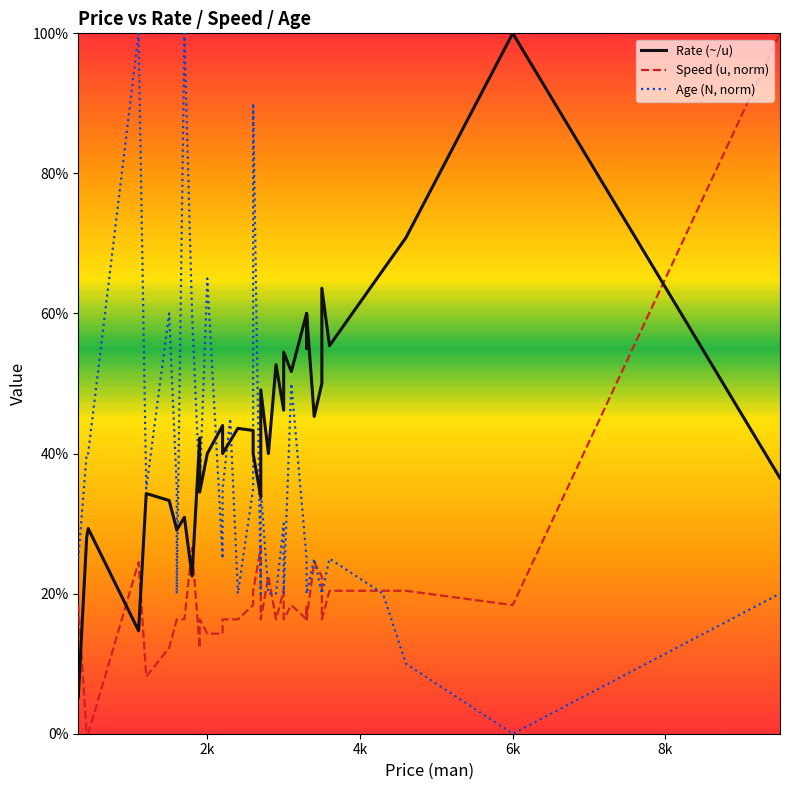

Reading left to right, list all the values displayed in this chart.

Rate (~/u): 5.2	28.0	29.3	14.7	34.3	33.3	29.1	29.1	30.9	22.5	42.2	34.5	40.0	44.0	40.0	41.8	43.6	43.3	43.3	40.0	33.8	45.0	49.1	40.0	52.7	46.2	54.5	51.7	60.0	55.0	60.0	60.0	45.3	50.0	63.6	55.4	66.2	70.8	100.0	36.5
Speed (u, norm): 18.4	0.0	0.0	24.5	8.2	12.2	16.3	16.3	16.3	26.5	12.2	16.3	14.3	14.3	16.3	16.3	16.3	18.4	18.4	20.4	26.5	18.4	16.3	22.4	16.3	20.4	16.3	18.4	16.3	18.4	16.3	16.3	24.5	22.4	16.3	20.4	20.4	20.4	18.4	100.0
Age (N, norm): 25.0	40.0	40.0	100.0	35.0	60.0	35.0	20.0	100.0	60.0	35.0	35.0	65.0	25.0	35.0	45.0	20.0	35.0	35.0	90.0	20.0	35.0	35.0	20.0	20.0	30.0	20.0	50.0	25.0	20.0	20.0	20.0	25.0	20.0	20.0	25.0	20.0	10.0	0.0	20.0